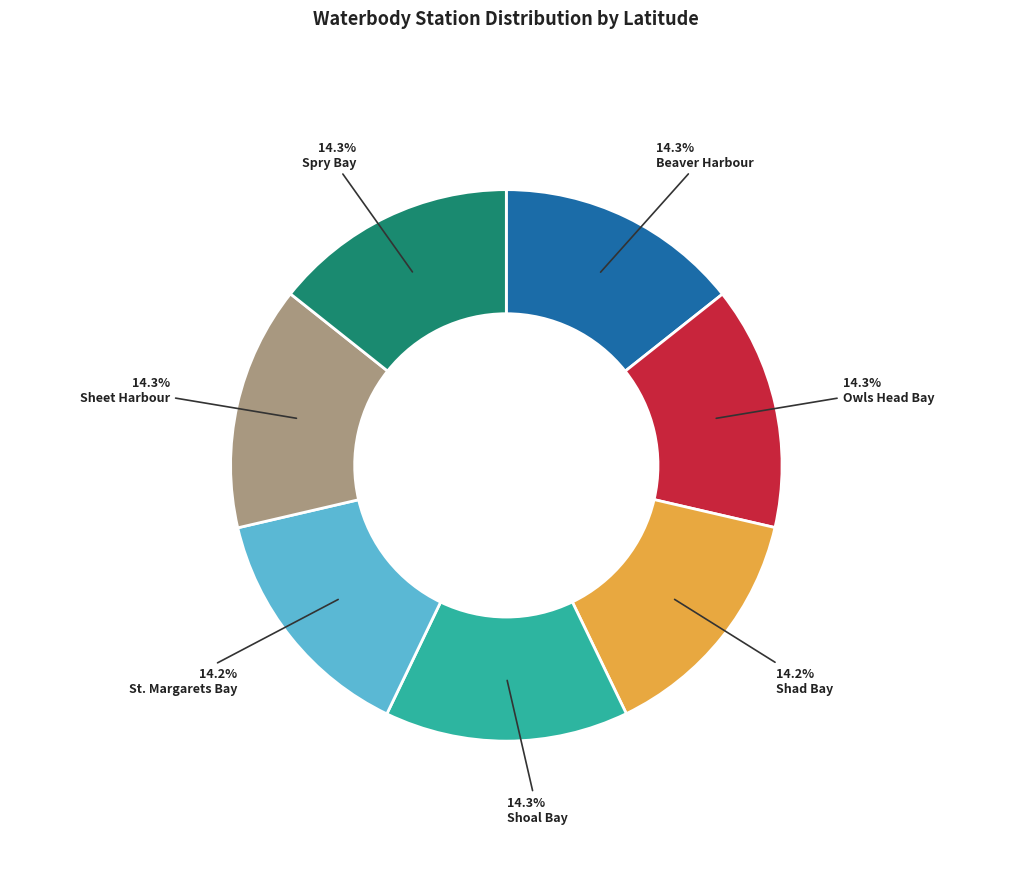

Does any single category account for the majority?

No